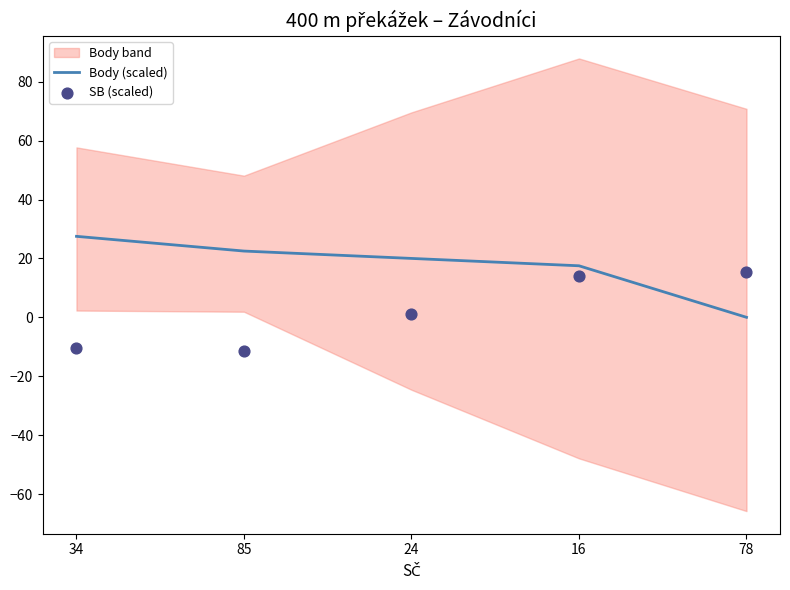

Which series has the largest total across all categories?

Body (scaled)